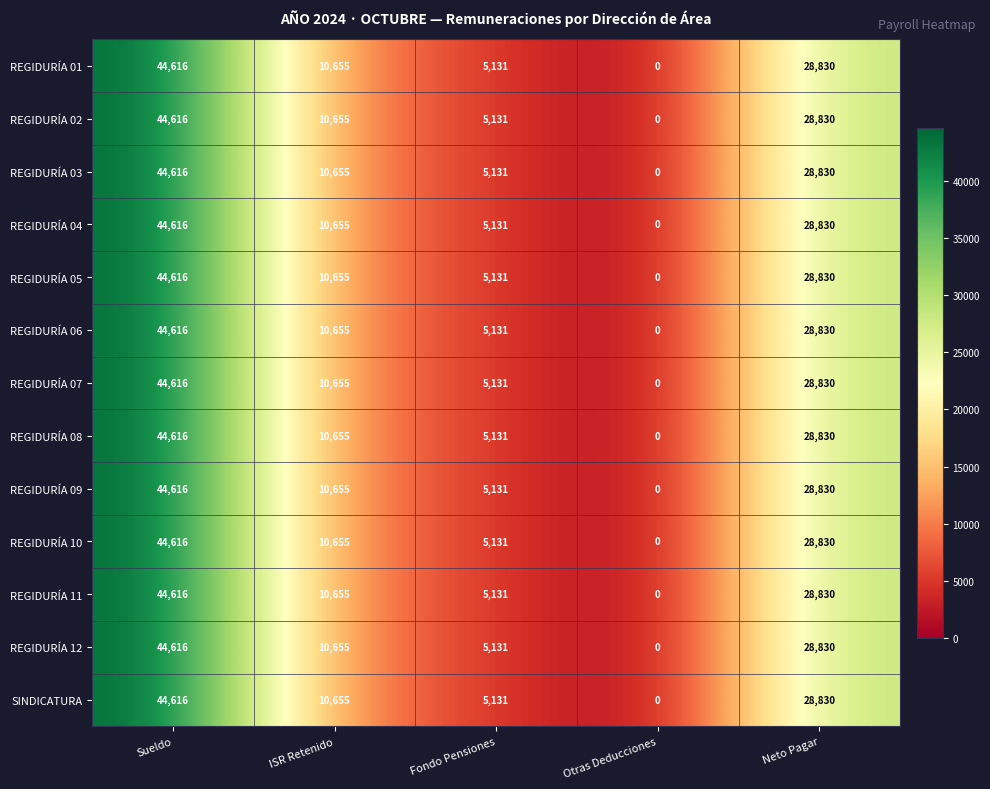

What is the difference between the maximum and minimum values in the REGIDURÍA 06 series?

44616